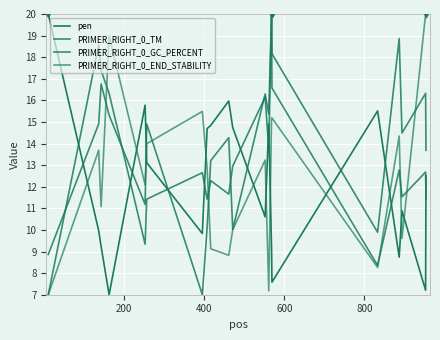

Does the chart have visible grid lines?

Yes